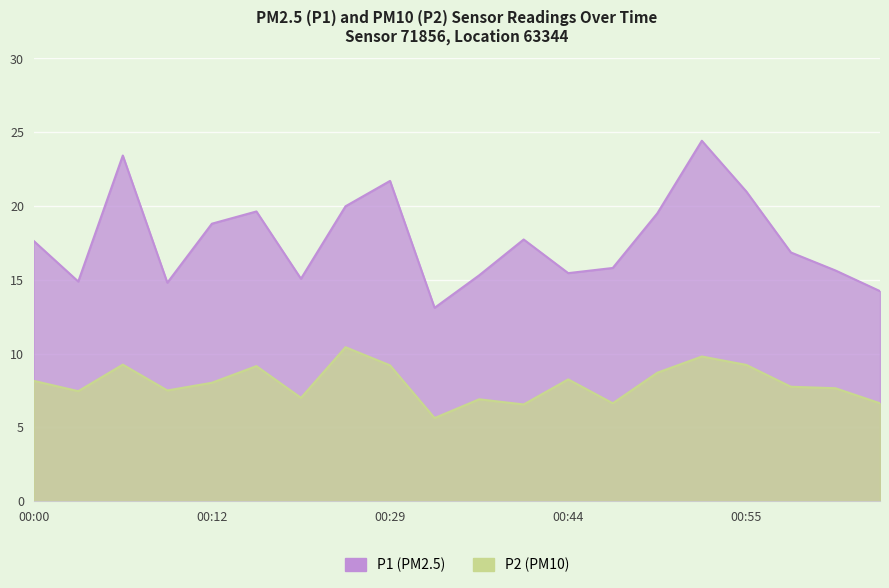

Between 00:06 and 00:09, which series saw the biggest shift?

P1